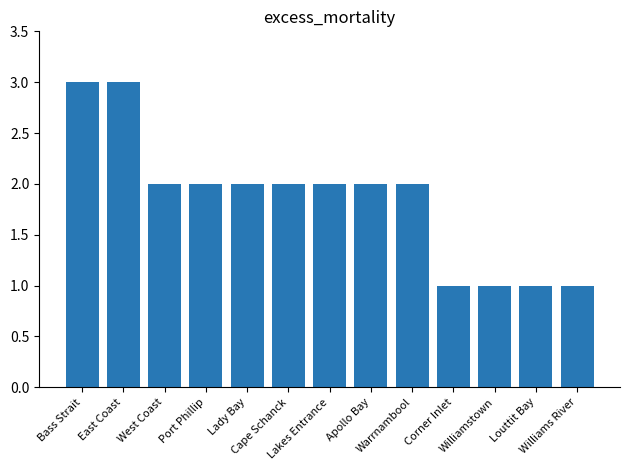

What is the value of the 13th bar from the left?

1